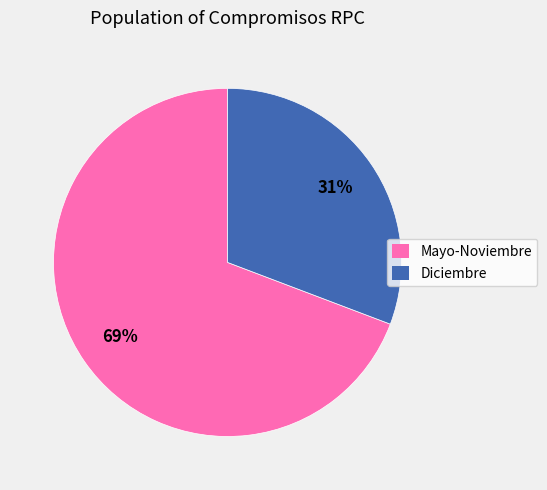

Combined, do Diciembre and Mayo-Noviembre account for over 50%?

Yes